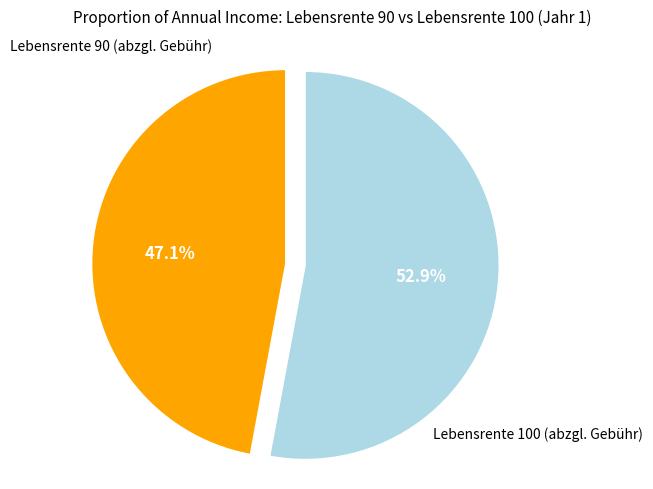

Does any single category account for the majority?

Yes